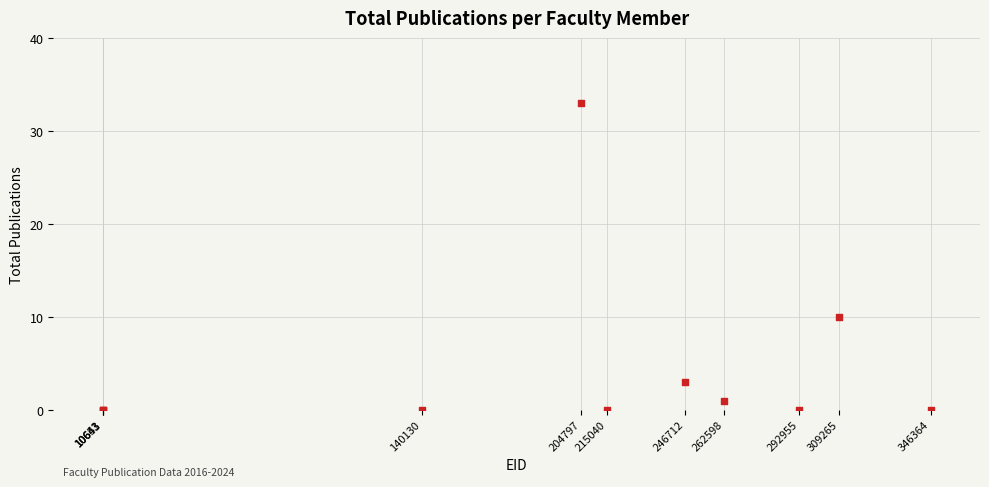

What Y value in the scatter plot is closest to 16?

10